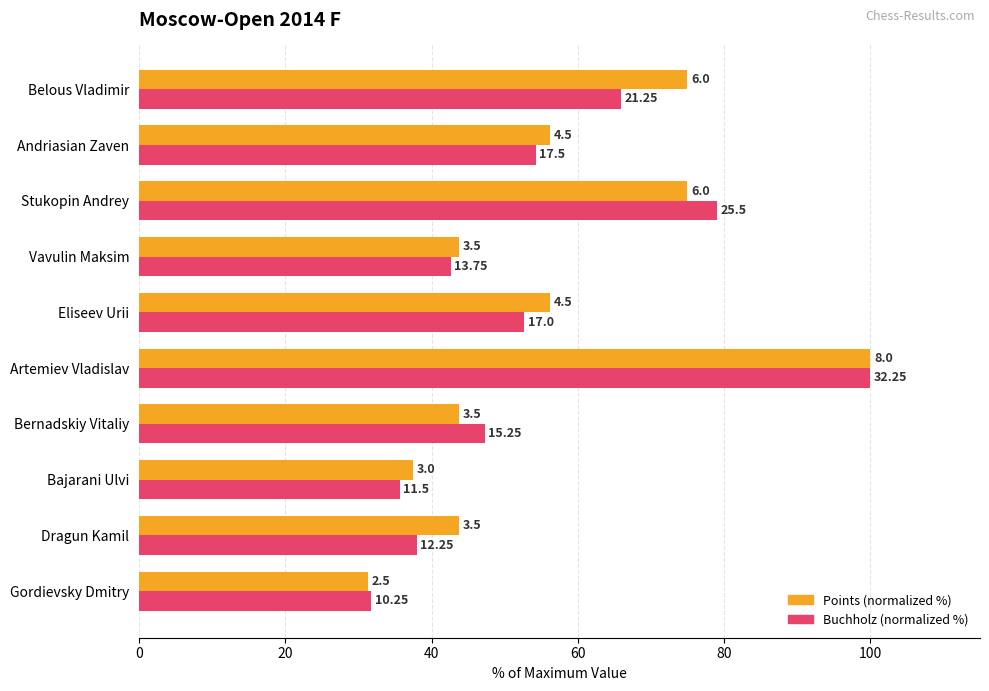

List the series in order of their overall mean, highest first.

Points (normalized %), Buchholz (normalized %)